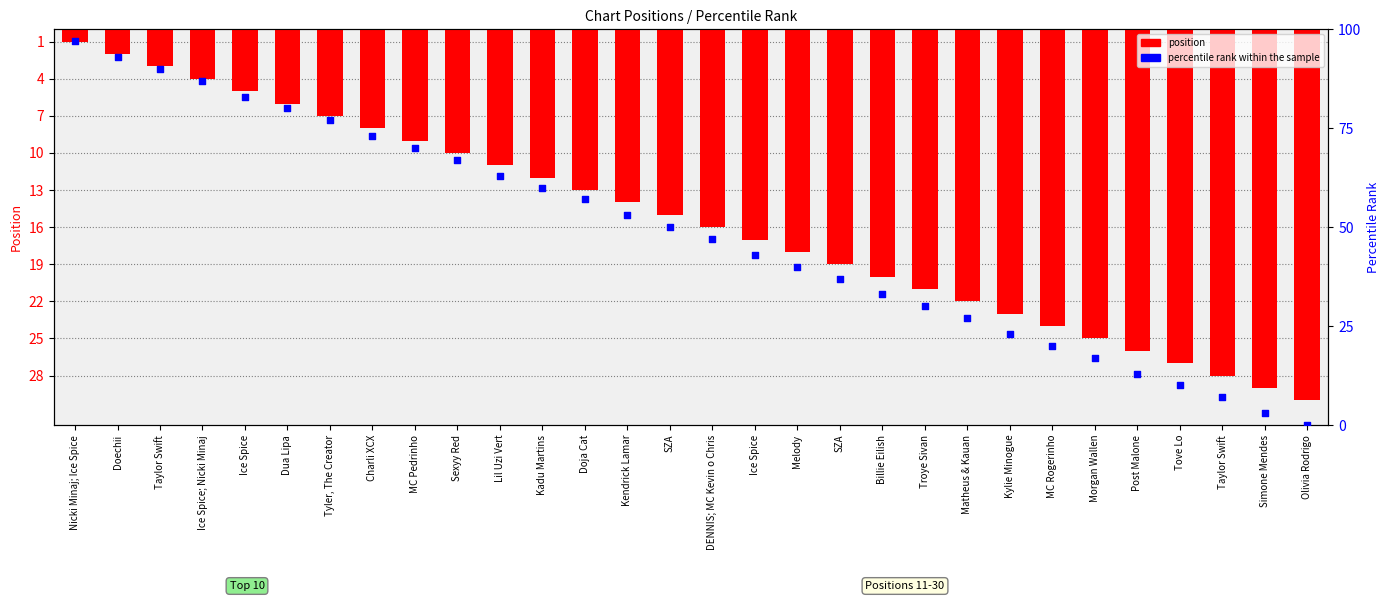

What are all the series names shown in the legend?

position, percentile rank within the sample